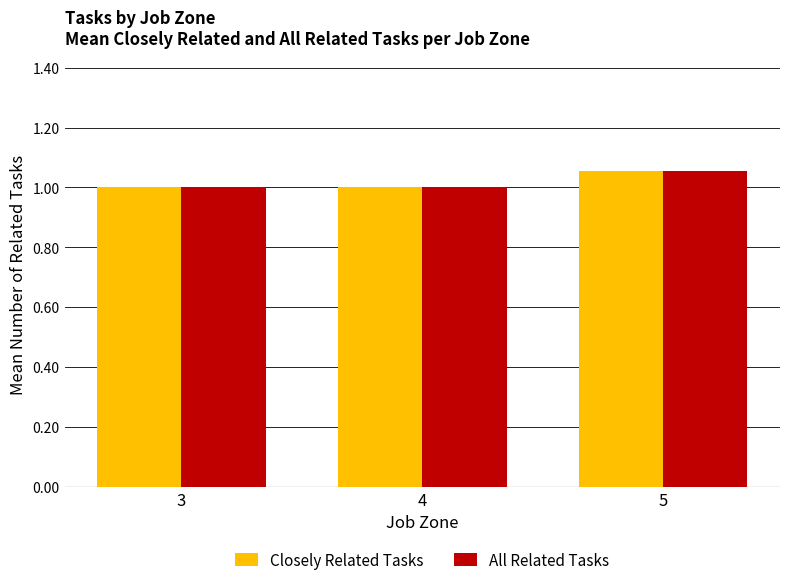

At which category is the sum across all series the highest?

5